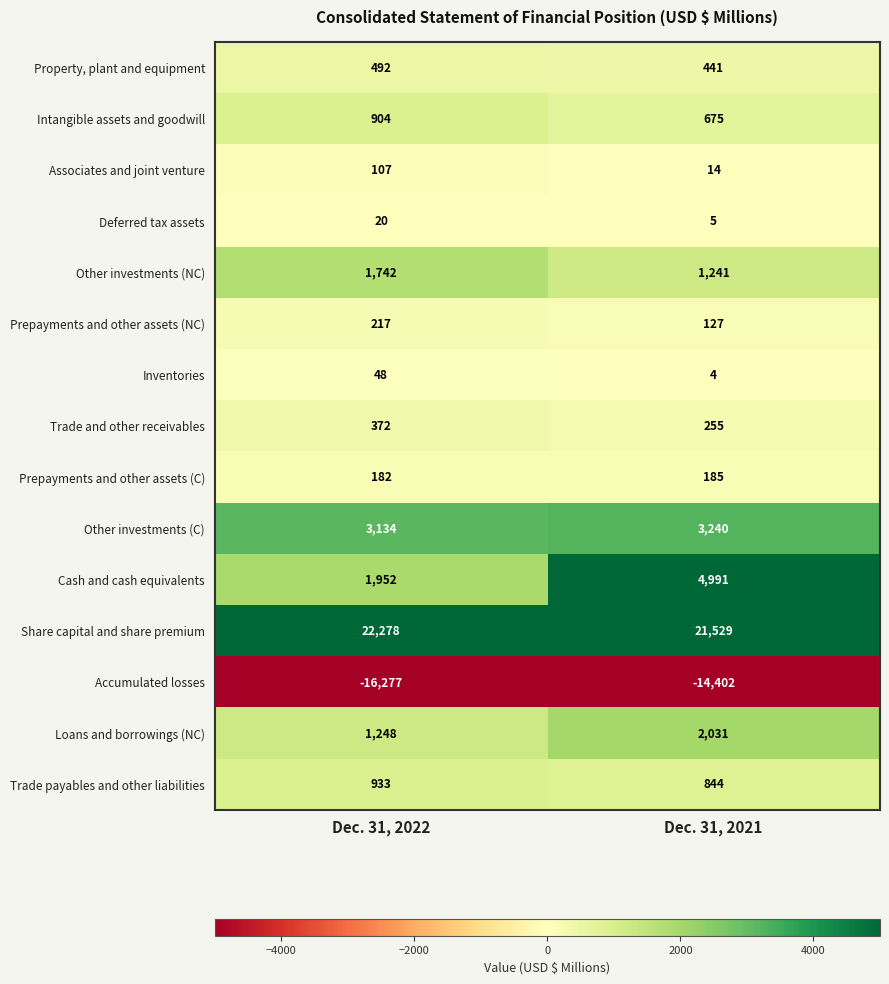

What is the spread (max minus min) of values at Dec. 31, 2022?

38555